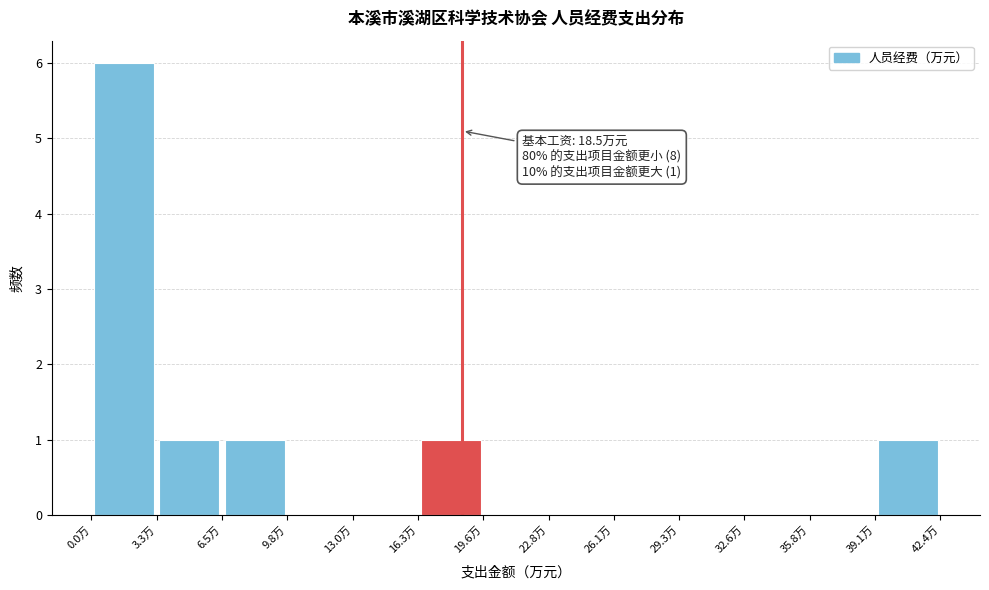

Over which range of the x-axis is the bar tallest?

0.0 to 3.5